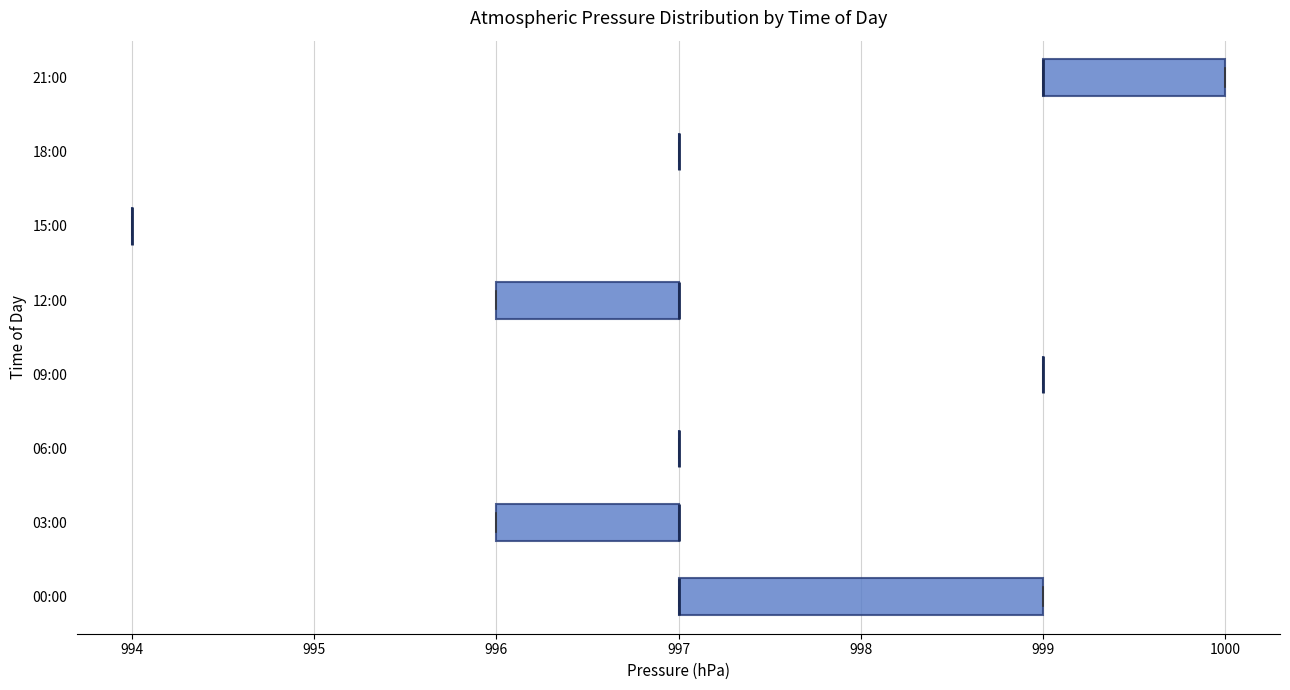

Which box is the widest, from its left edge to its right edge?

00:00